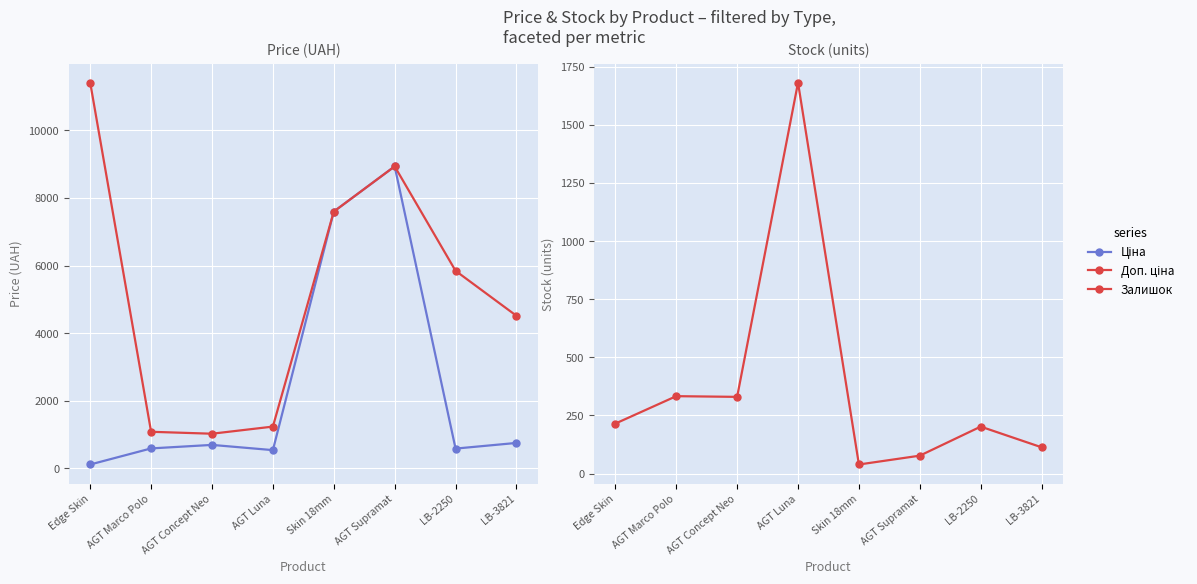

The value of Ціна at AGT Marco Polo is 589.9. True or false?

True